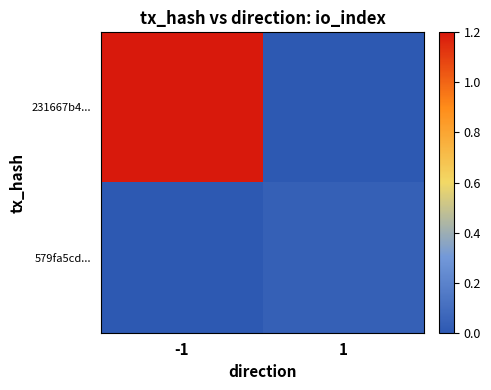

At how many categories does at least one series exceed 1?

1